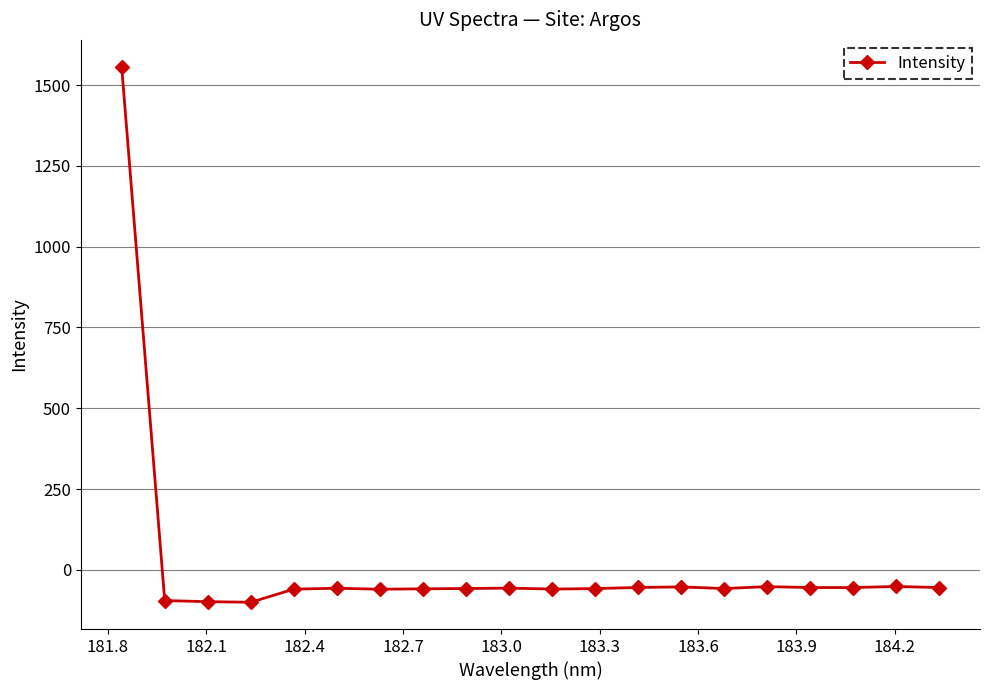

What is the greatest value displayed?

1556.8